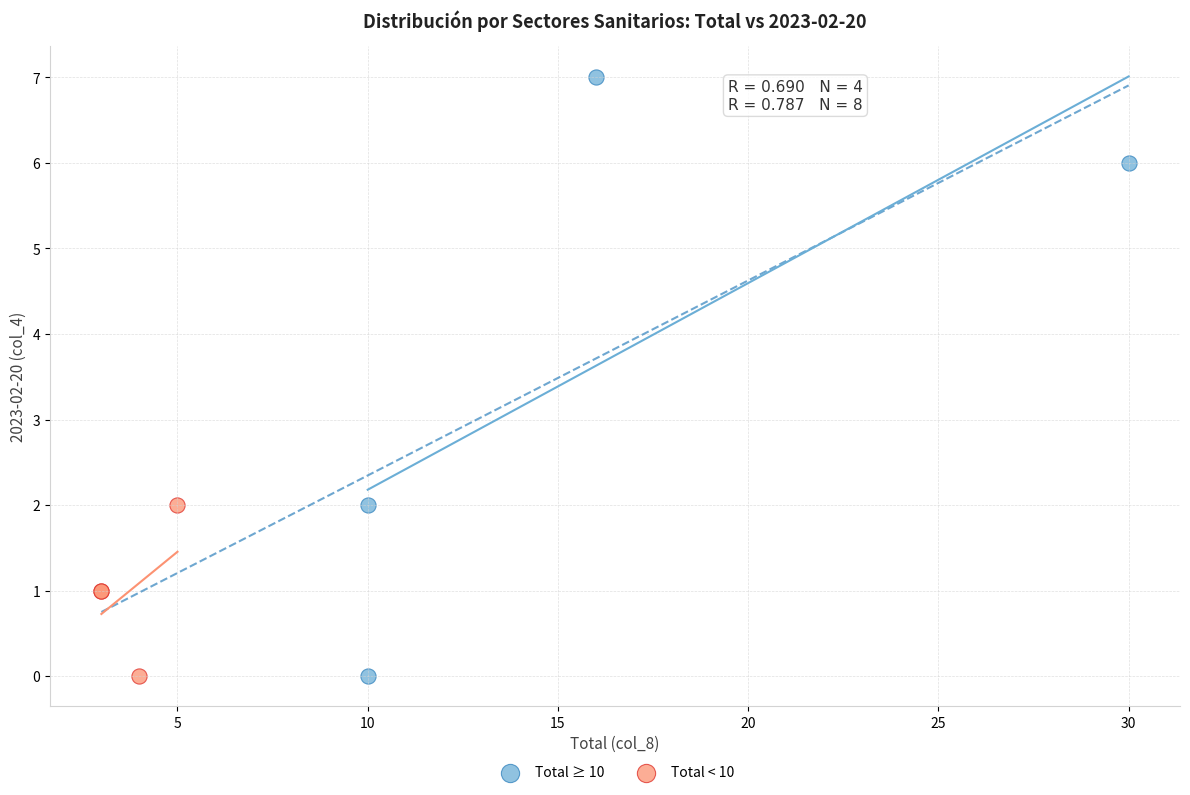

What are all the series names shown in the legend?

Total ≥ 10, Total < 10